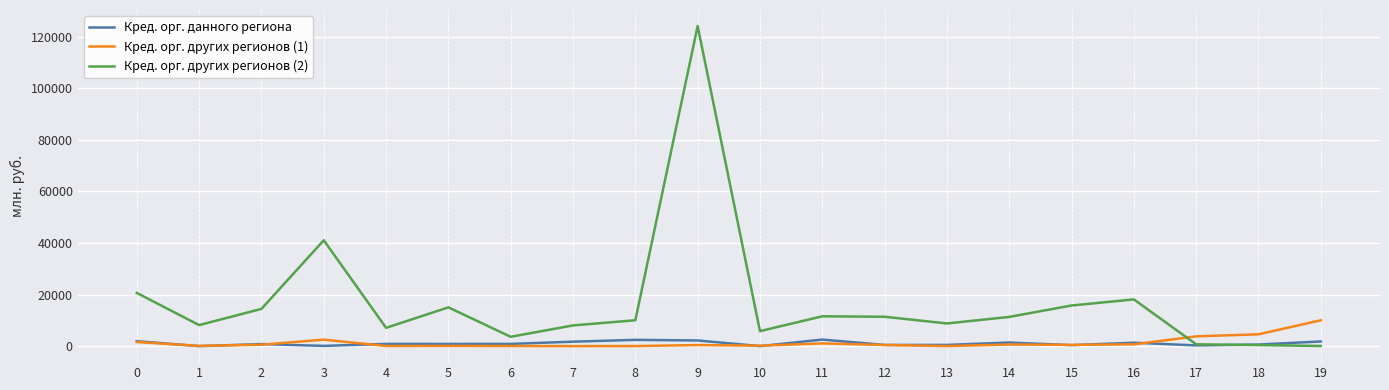

Which series has the largest total across all categories?

Кред. орг. других регионов (2)